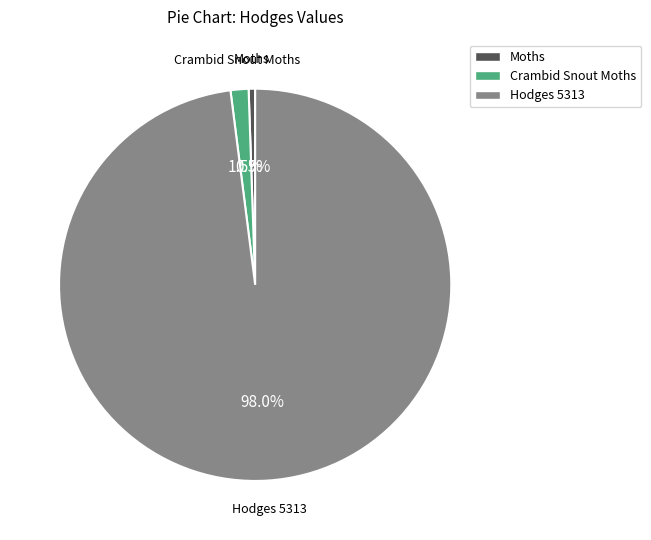

What percentage do Crambid Snout Moths and Hodges 5313 together represent?

99.5%